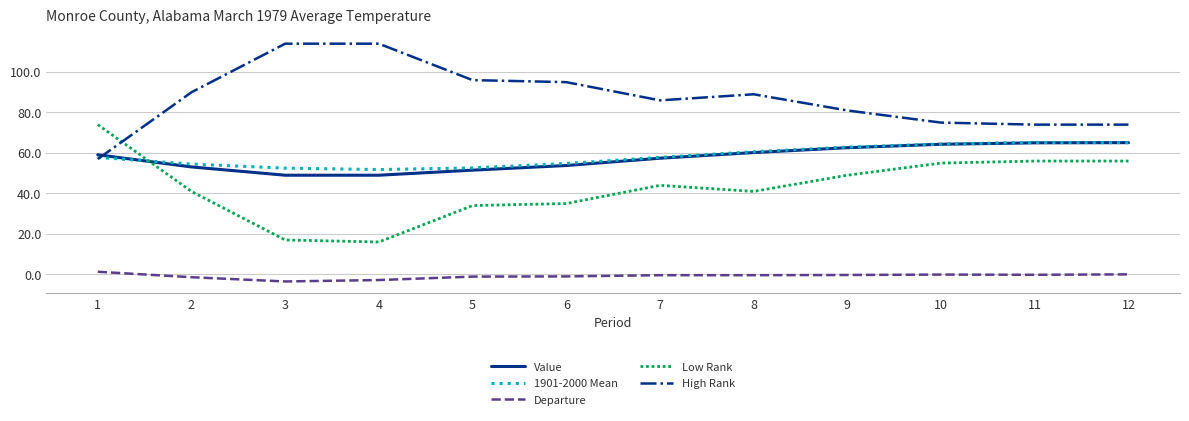

What are all the series names shown in the legend?

Value, 1901-2000 Mean, Departure, Low Rank, High Rank